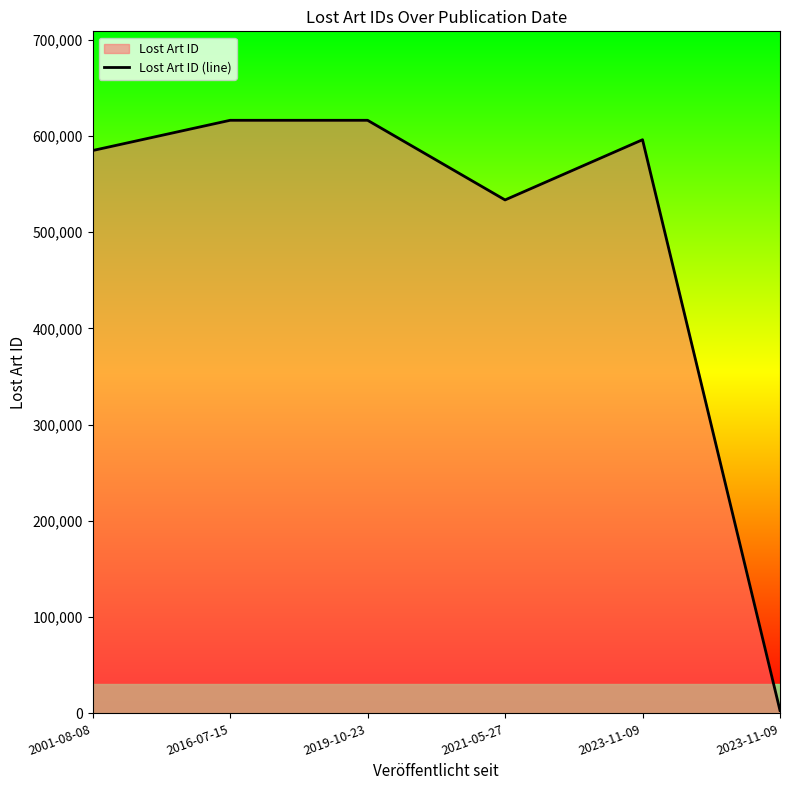

Count the number of values greater than 595978.

2